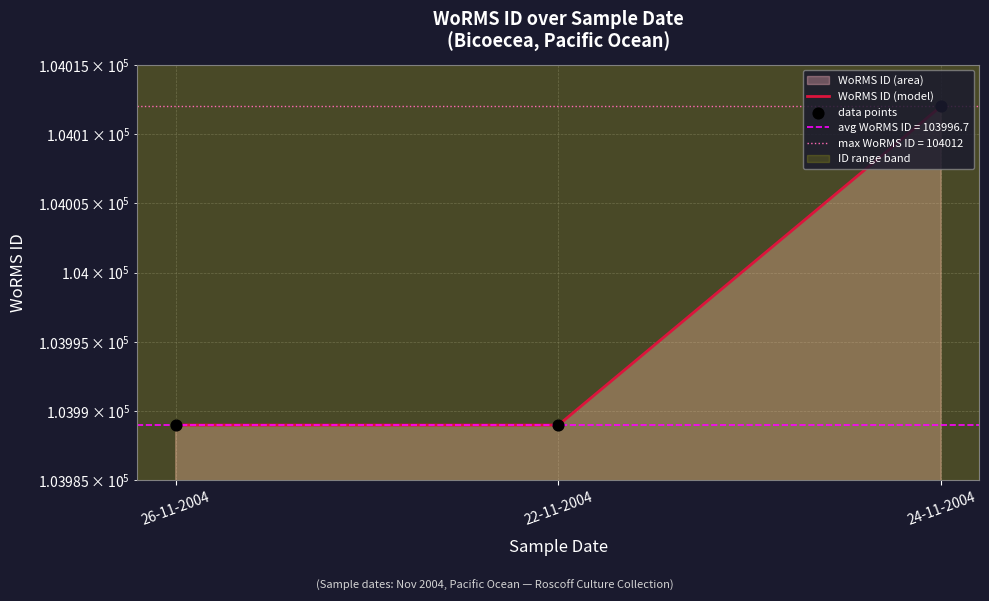

At how many categories does at least one series exceed 104010?

1